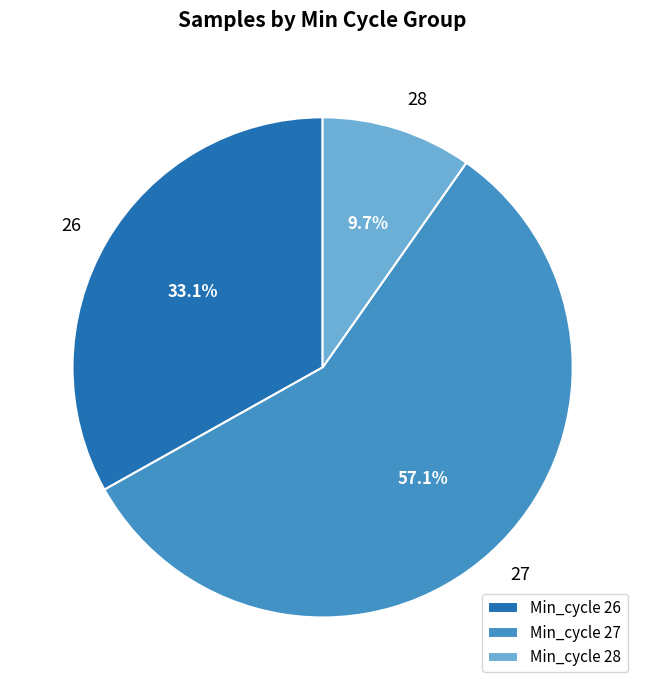

Which has a higher value, Min_cycle 28 or Min_cycle 26?

Min_cycle 26